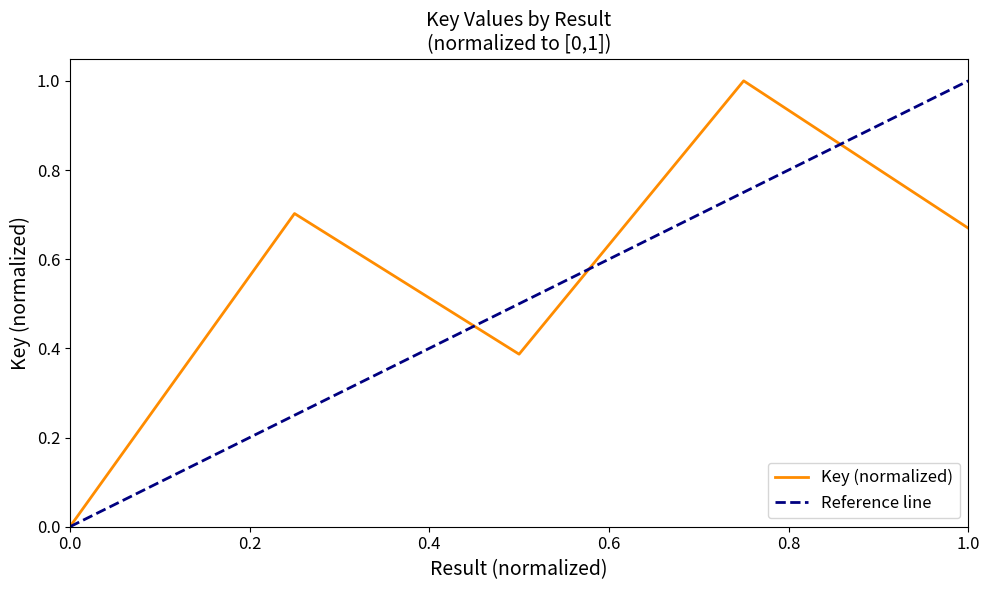

Is it true that Key (normalized) equals 0.0 at 0.0?

True